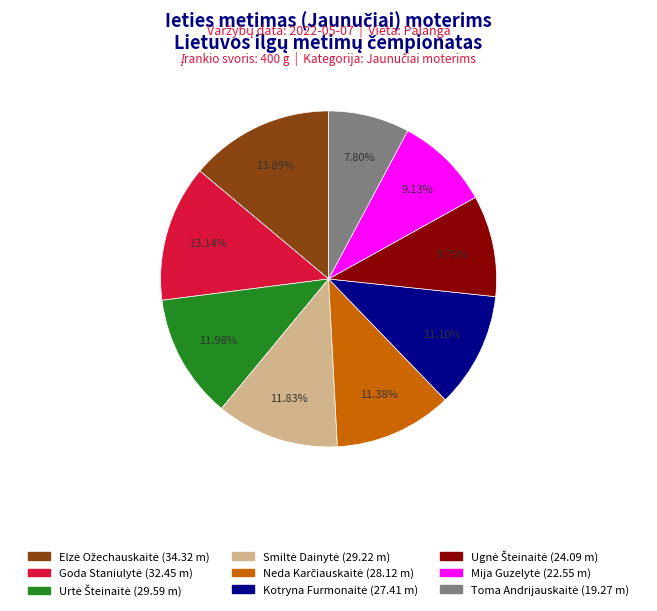

Count the number of slices in the pie.

9